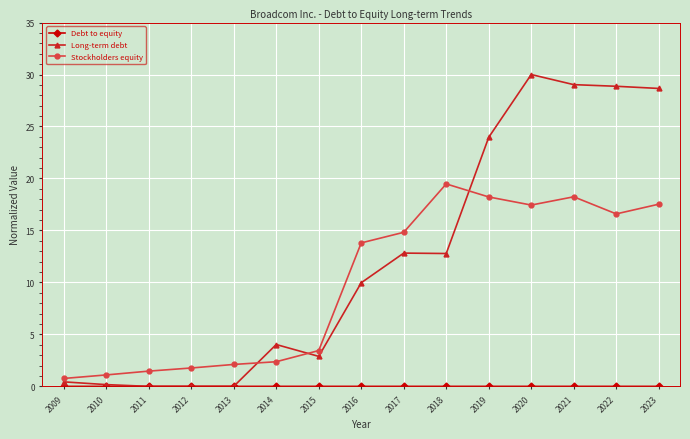

Where does the Long-term debt series first go above 9?

2016